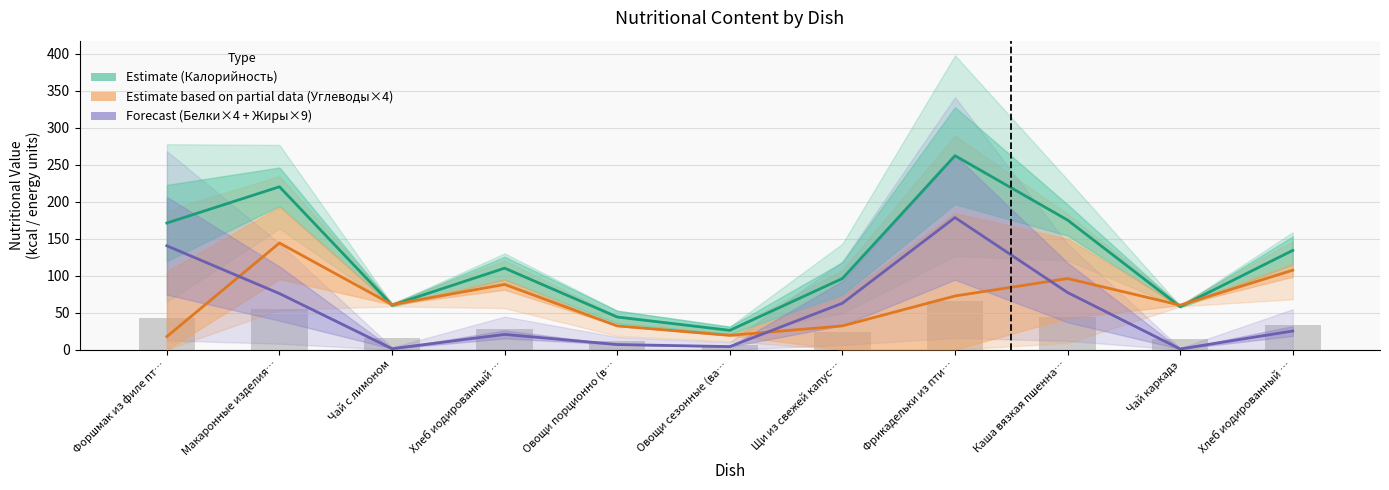

Between Макаронные изделия… and Хлеб иодированный …, which series saw the biggest shift?

Estimate (Калорийность)